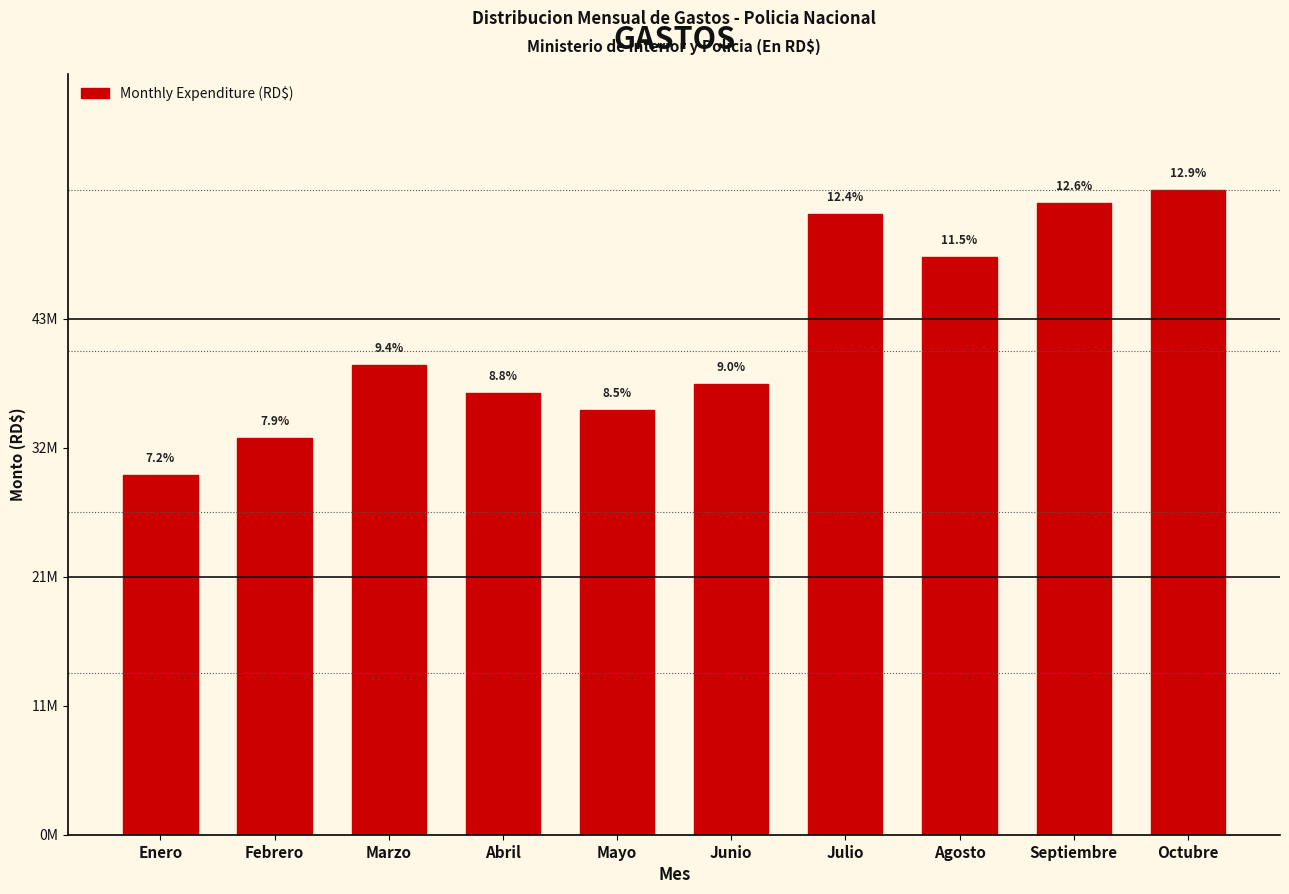

Are the bars horizontal?

No